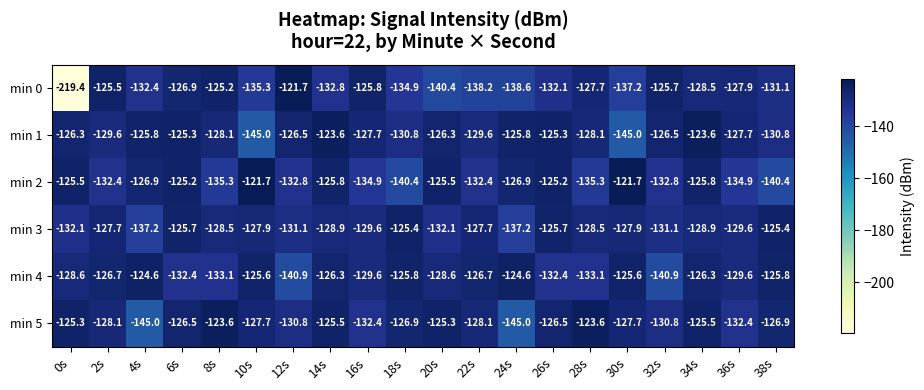

How many data points in min 0 are above -131?

9